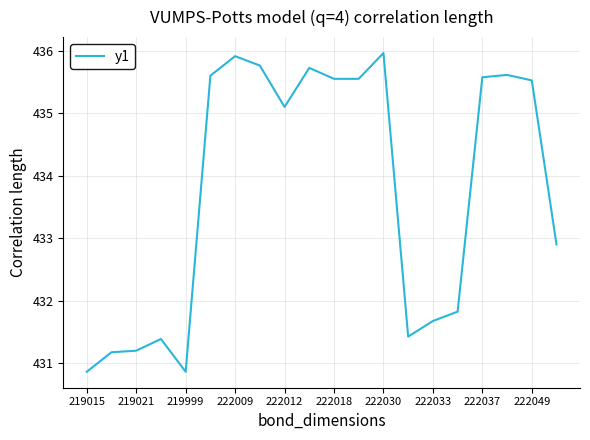

What is the minimum value shown in the chart?

430.9